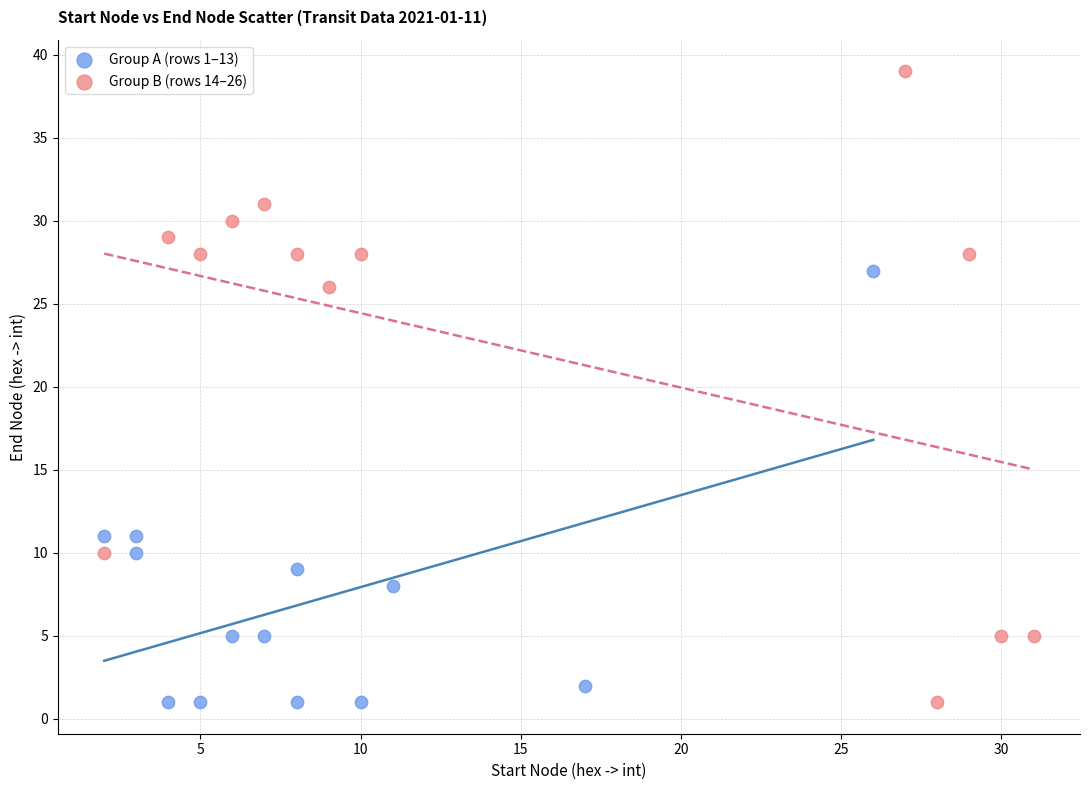

Which series has the largest Y range (max minus min)?

Group B (rows 14–26)